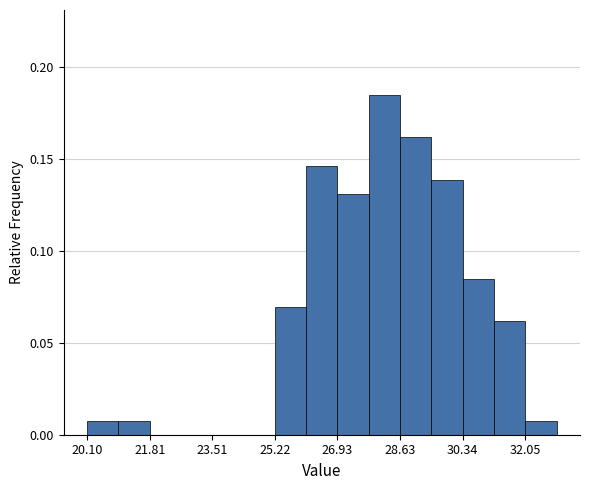

How tall is the bar that spans 30.4 to 31.2 on the x-axis? Neither the bar edges nor the heights are printed on the chart, so give them approximately, as read against the axes.

0.085